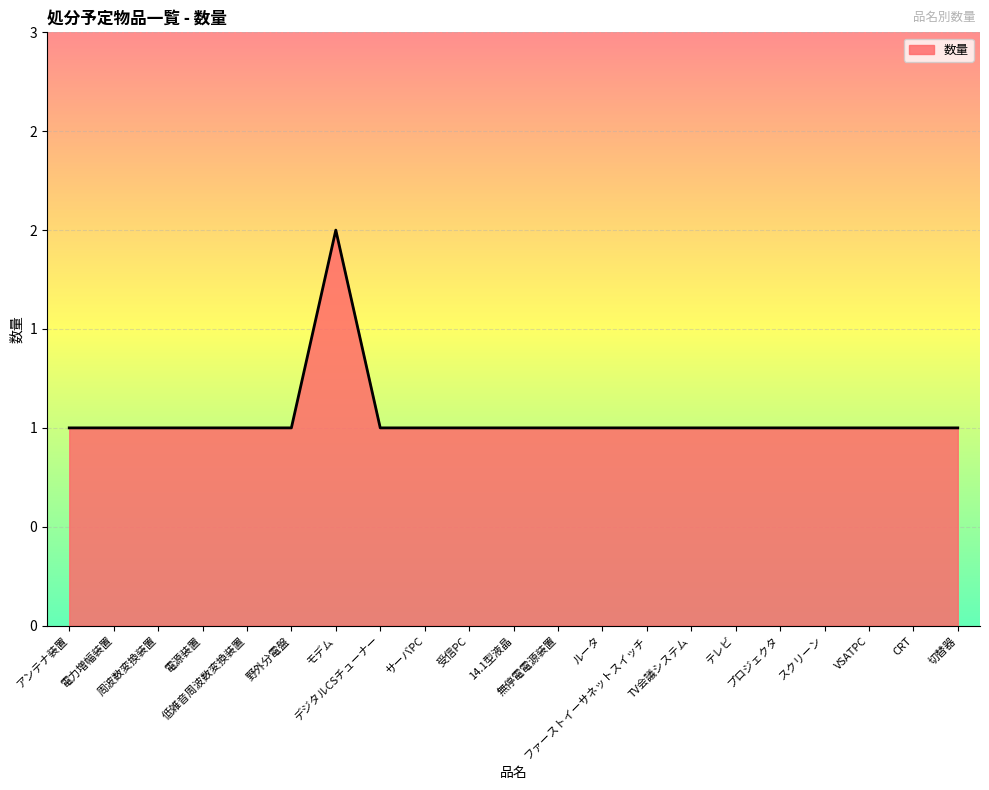

What is the value of the 6th point from the left?

1